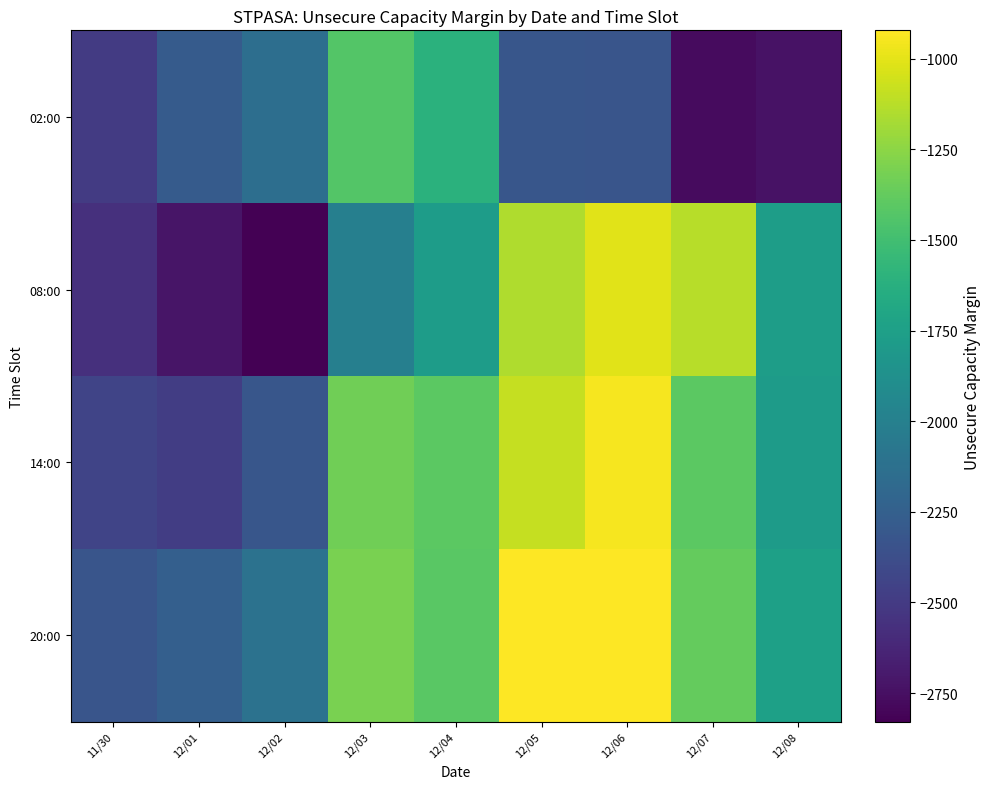

At which category is the sum across all series the highest?

12/06